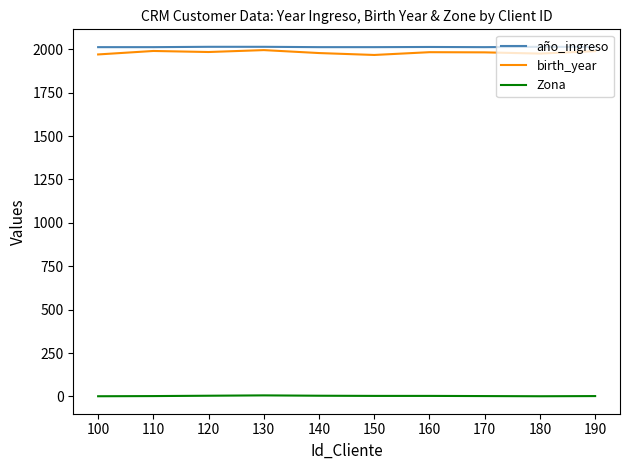

What is the total value across all series at 180?

3990